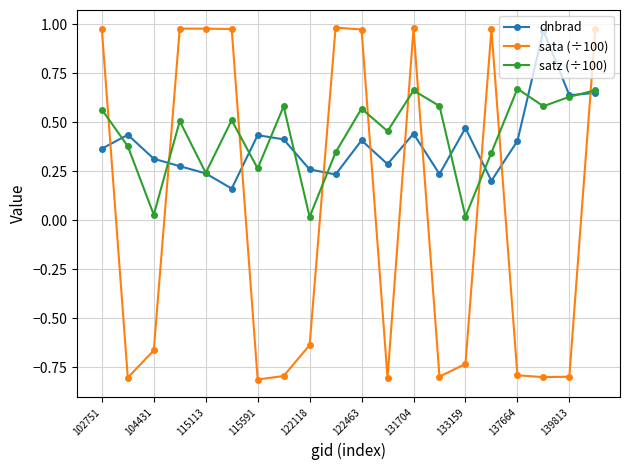

Which series has the widest spread of values?

sata (÷100)